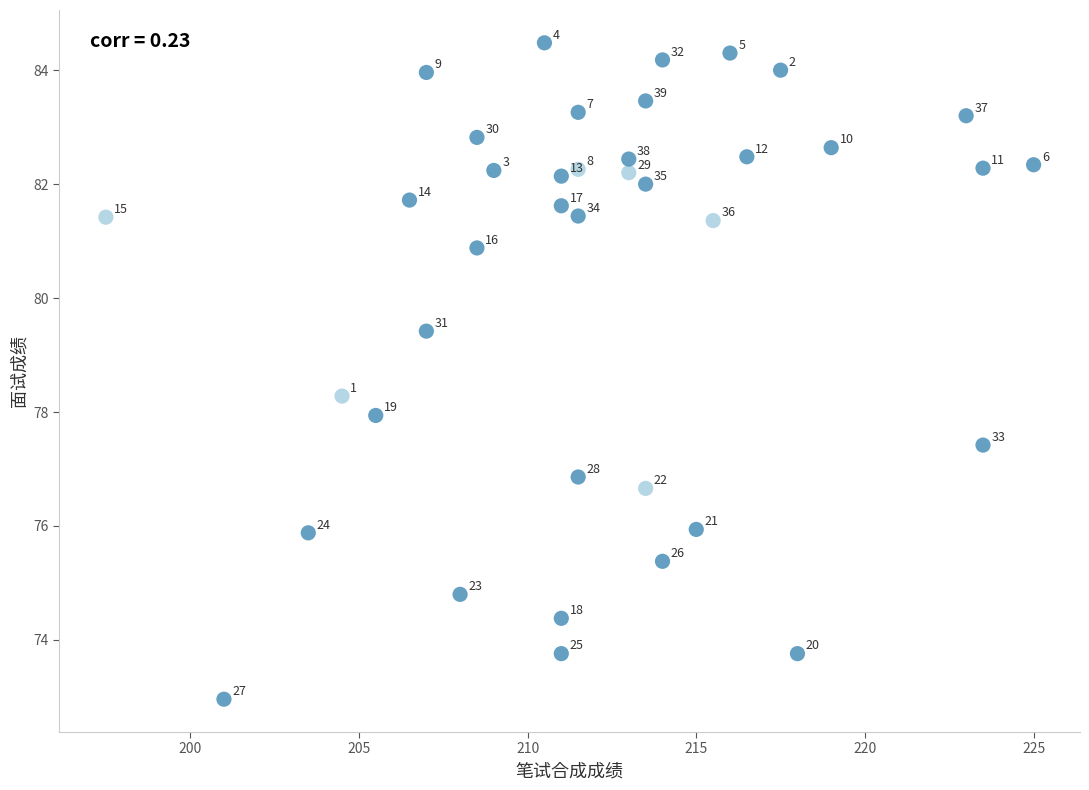

What is the range of Y values (max minus min)?

11.5